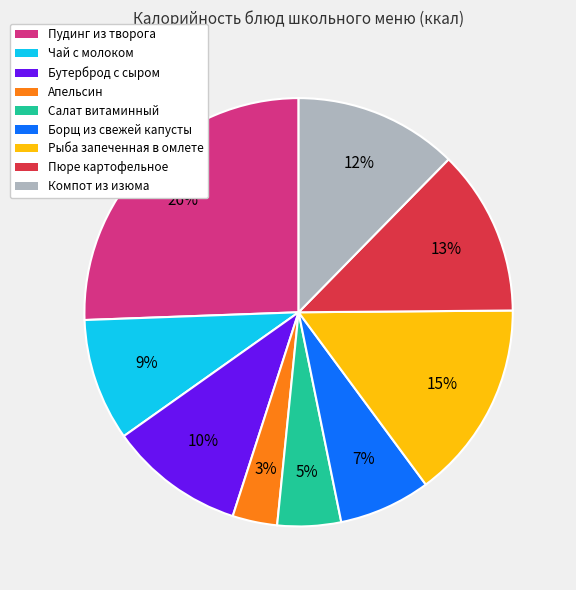

Combined, do Салат витаминный and Пюре картофельное account for over 50%?

No